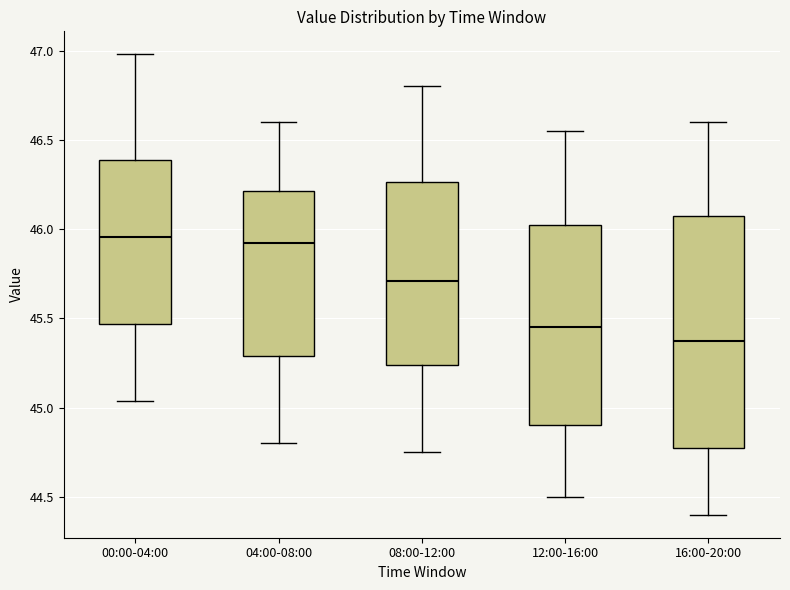

Reading left to right, transcribe this box plot: for each box, give where its median line is, the range the box spans, and where its two whiskers end, as read against the y-axis. The values are not printed on the chart, so give them approximately, as read against the axis.

00:00-04:00: median 45.95, box 45.45 to 46.40, whiskers 45.05 to 47.00
04:00-08:00: median 45.95, box 45.30 to 46.20, whiskers 44.80 to 46.60
08:00-12:00: median 45.70, box 45.25 to 46.25, whiskers 44.75 to 46.80
12:00-16:00: median 45.45, box 44.90 to 46.05, whiskers 44.50 to 46.55
16:00-20:00: median 45.40, box 44.80 to 46.10, whiskers 44.40 to 46.60